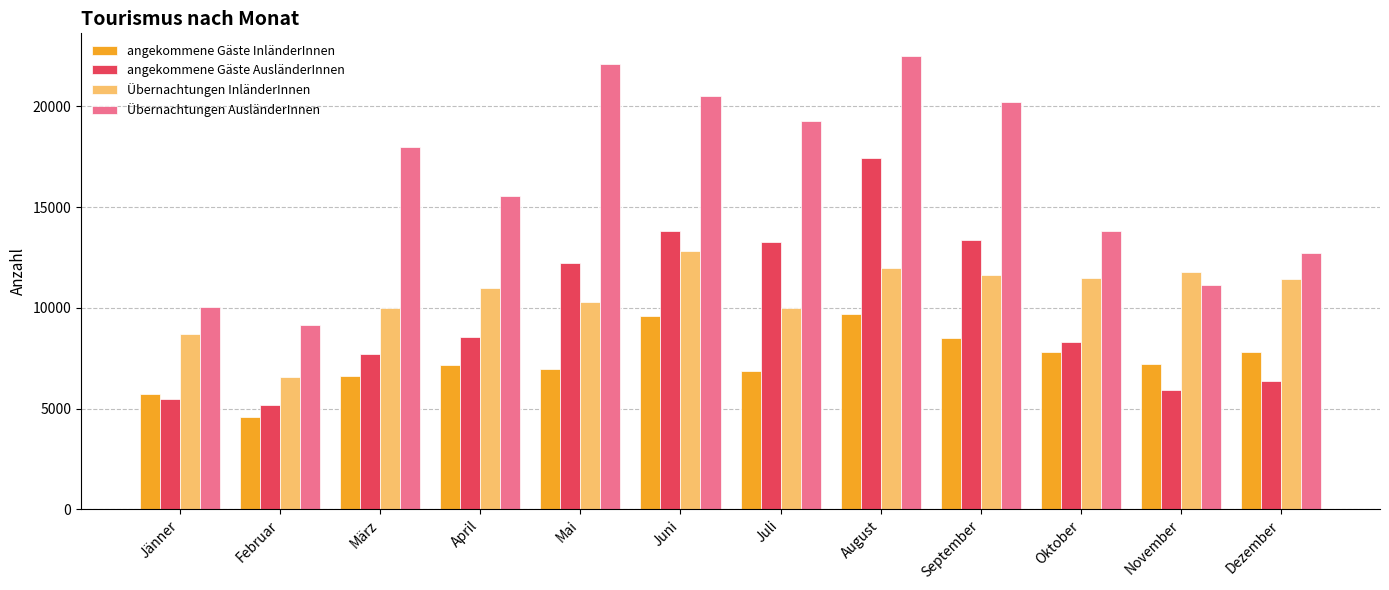

At which label is Übernachtungen AusländerInnen closest to 15824?

April